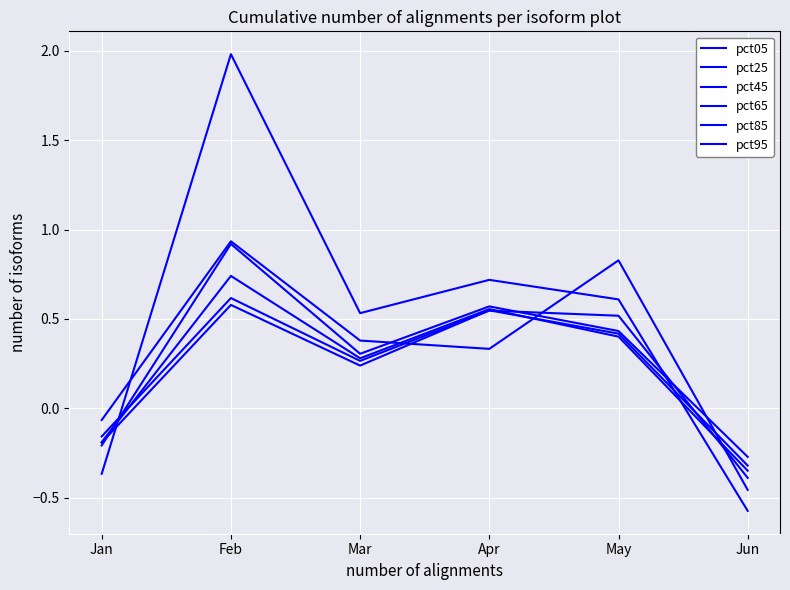

Between which two adjacent categories do pct85 and pct05 first intersect?

Jan and Feb